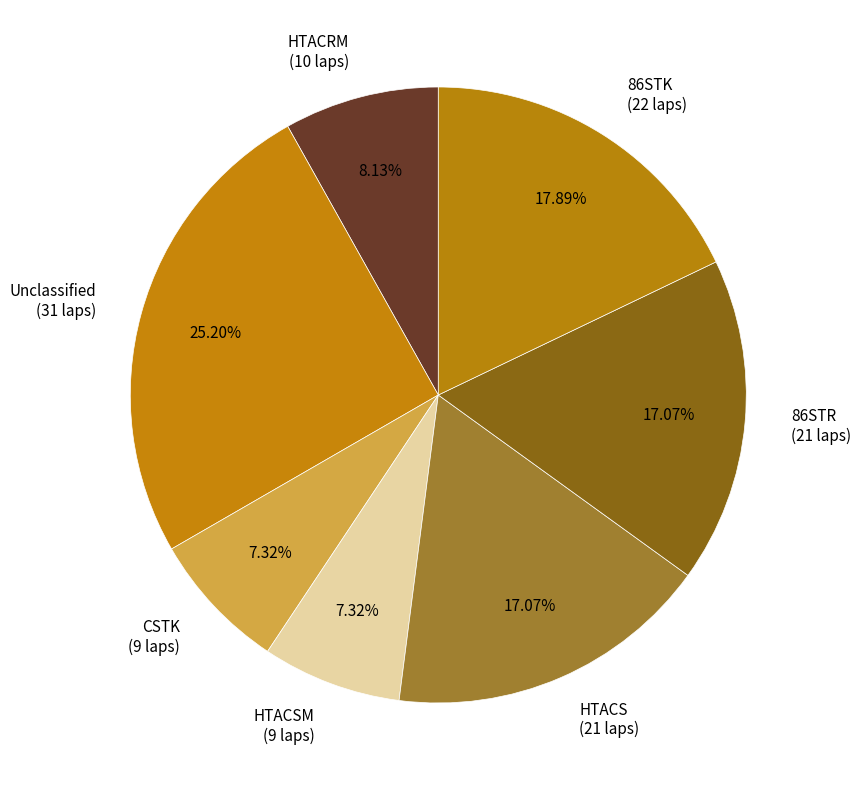

Do HTACS (21 laps) and 86STK (22 laps) together represent more than half of the pie?

No